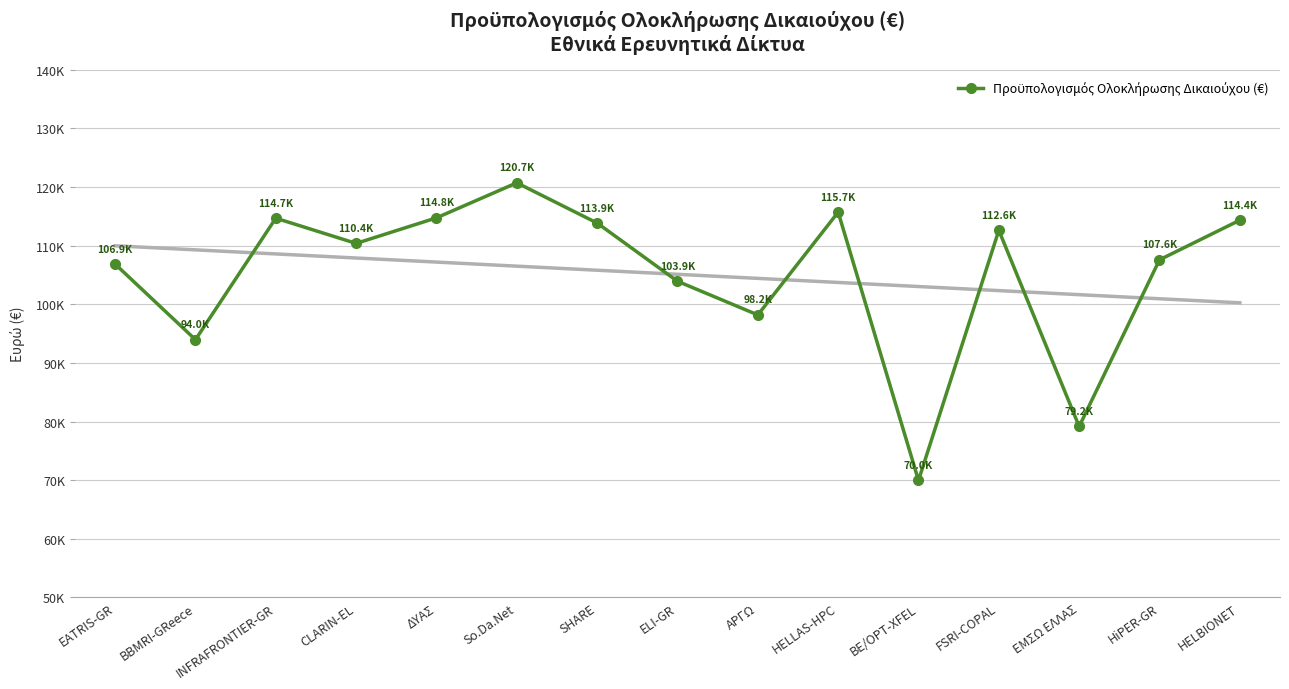

What is the change in value from FSRI-COPAL to ΕΜΣΩ ΕΛΛΑΣ?

-33466.8